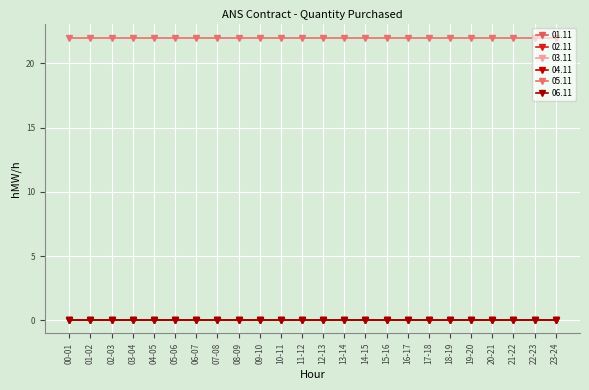

List the series in order of their peak value, lowest first.

01.11, 02.11, 03.11, 04.11, 06.11, 05.11